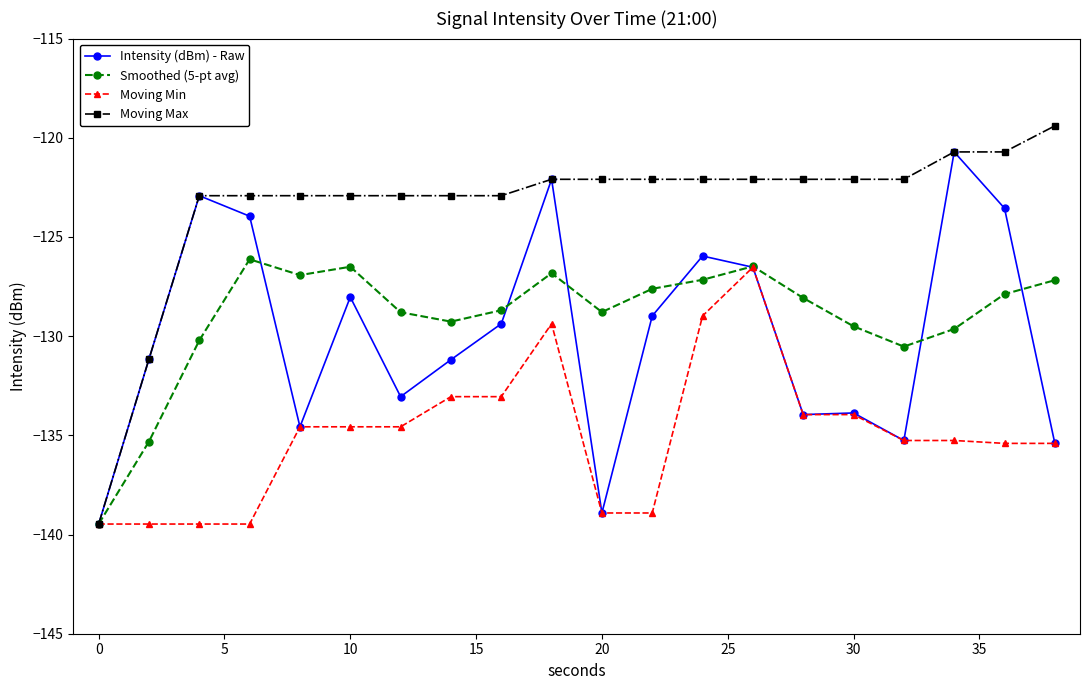

What are all the series names shown in the legend?

Intensity (dBm) - Raw, Smoothed (5-pt avg), Moving Min, Moving Max